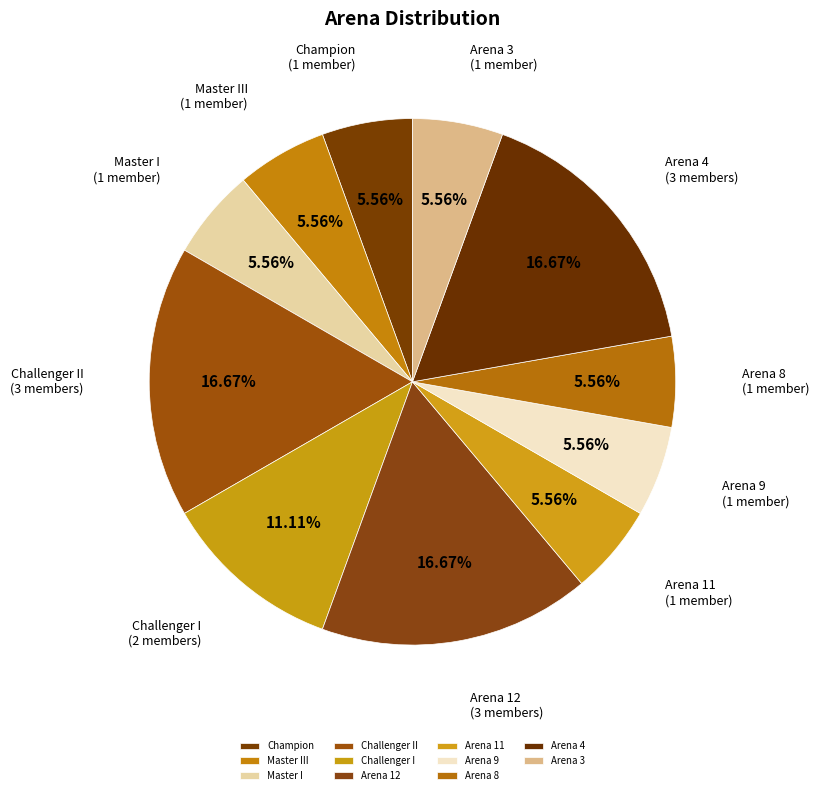

Do Challenger II and Arena 8 together represent more than half of the pie?

No